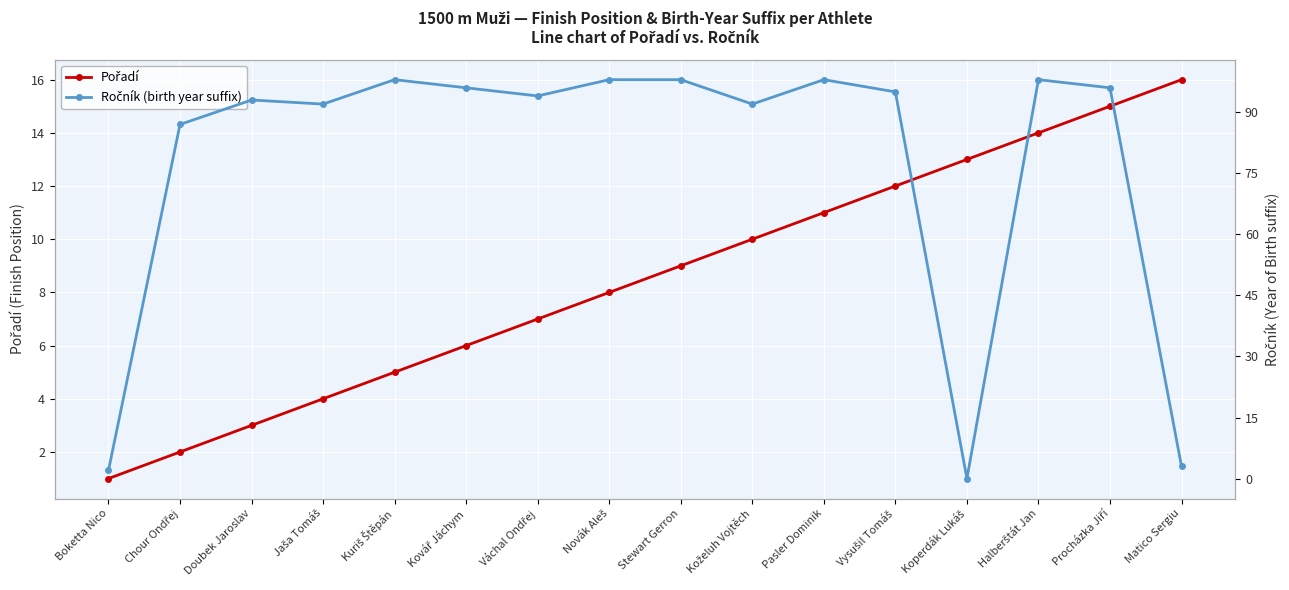

Rank the categories by Ročník (birth year suffix) value from highest to lowest.

Kuriš Štěpán, Novák Aleš, Stewart Gerron, Pasler Dominik, Halberštát Jan, Kovář Jáchym, Procházka Jiří, Vysušil Tomáš, Váchal Ondřej, Doubek Jaroslav, Jaša Tomáš, Koželuh Vojtěch, Chour Ondřej, Matico Sergiu, Boketta Nico, Koperdák Lukáš